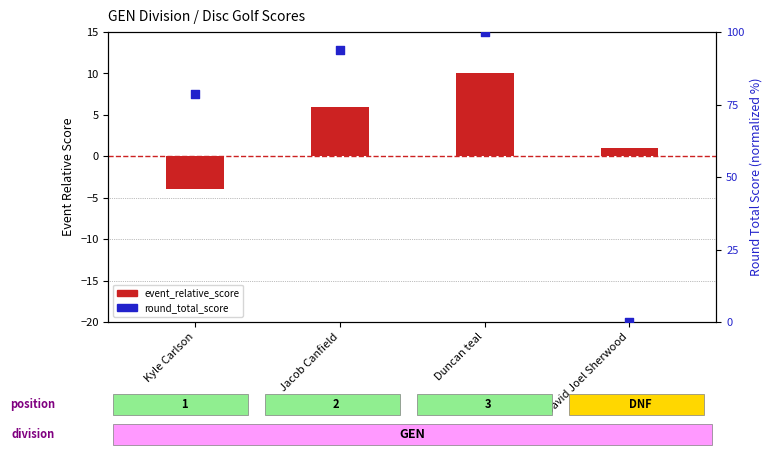

At which category is the sum across all series the highest?

Duncan teal